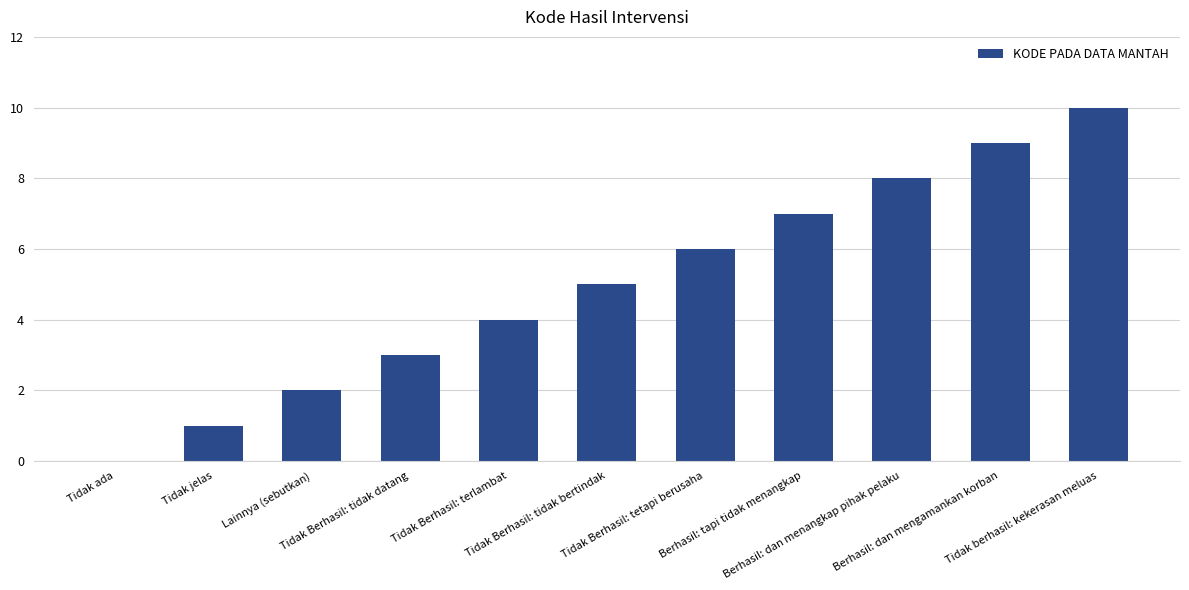

What is the greatest value displayed?

10